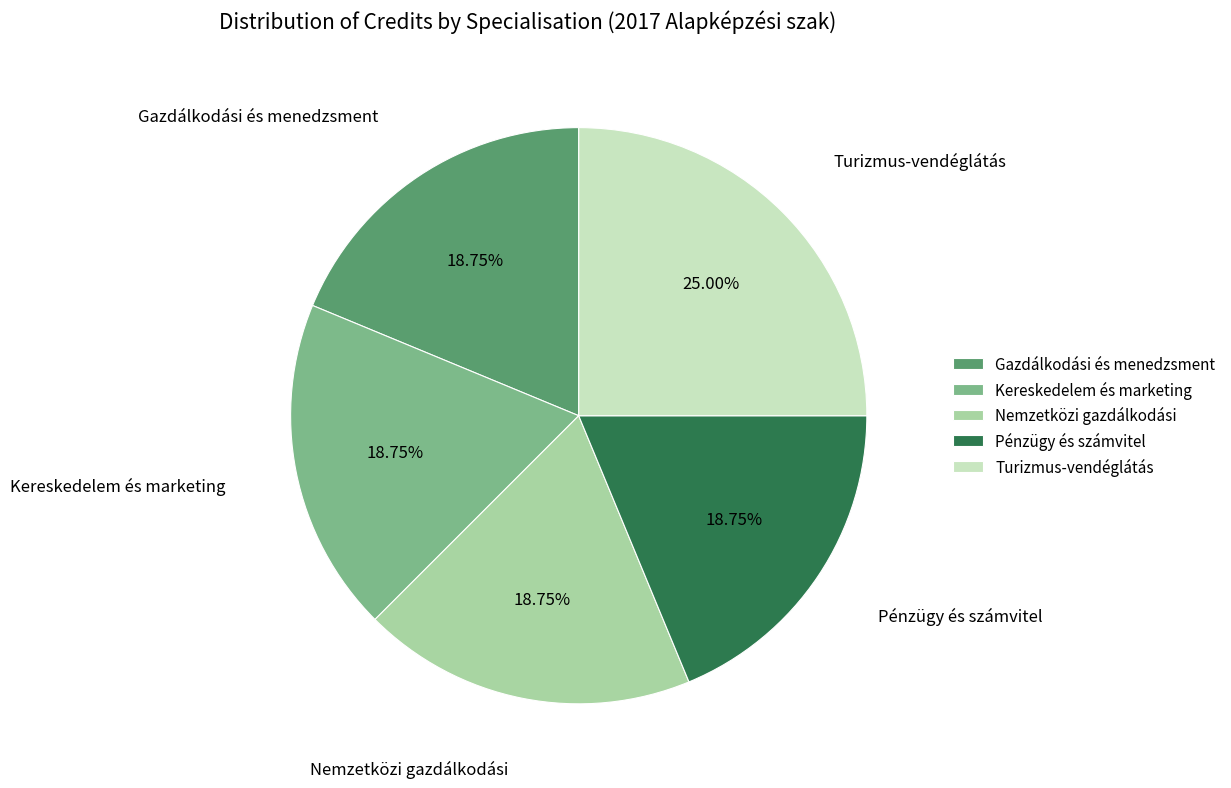

True or false: Pénzügy és számvitel accounts for 19% of the total.

True